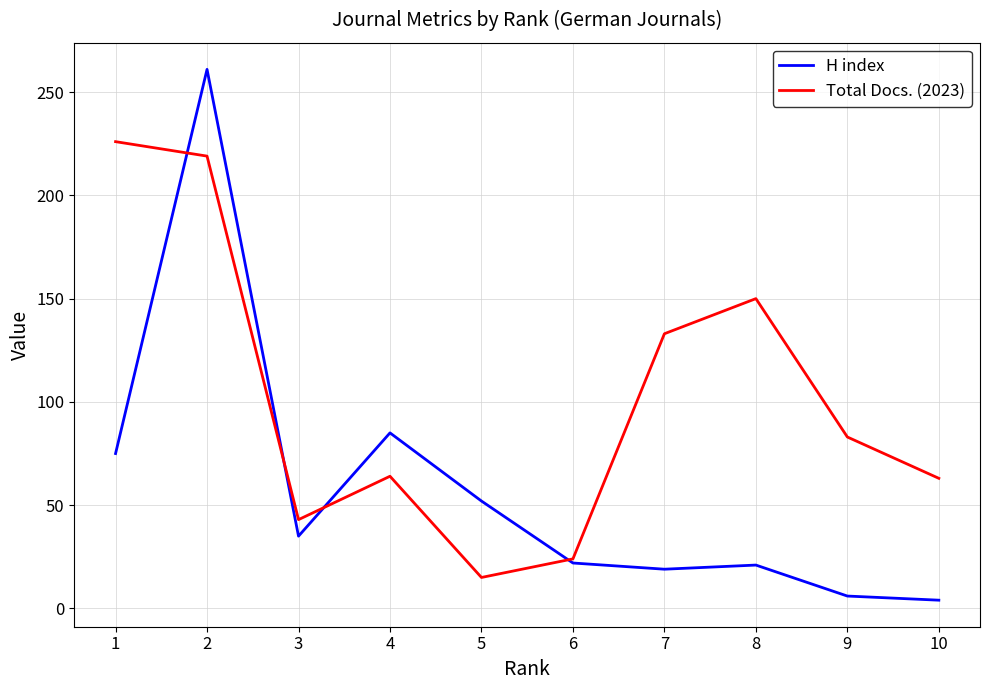

At 7, list the series in order from smallest to largest.

H index, Total Docs. (2023)